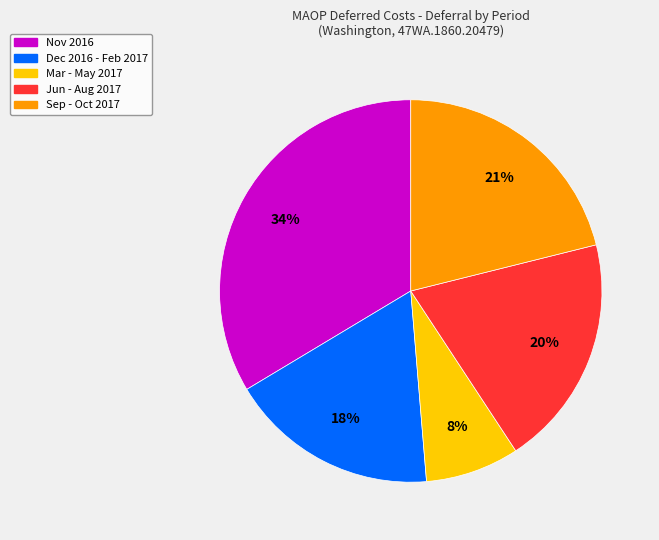

Is there any slice that represents more than half of the pie?

No